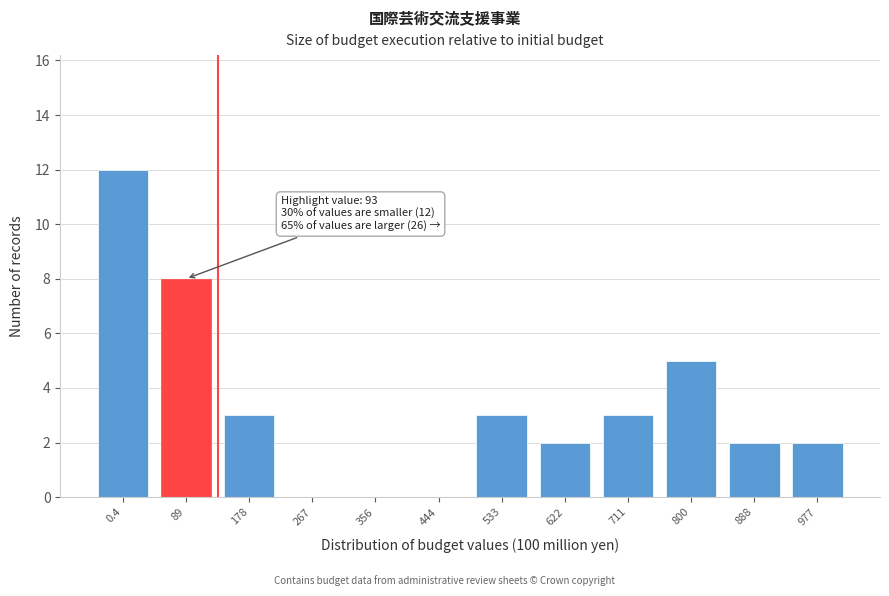

Reading left to right, what are all the values shown in this chart?

0.4=12	89=8	178=3	267=0	356=0	444=0	533=3	622=2	711=3	800=5	888=2	977=2